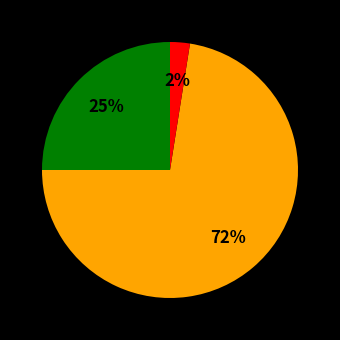

To the nearest percent, what is the average slice percentage?

33%